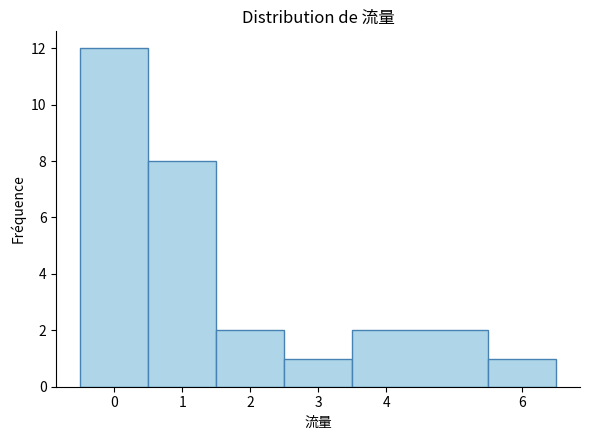

Reading left to right, list every bar in this chart as the range it spans on the x-axis followed by its height. The values are not printed on the chart, so give them approximately, as read against the axis.

-0.5 to 0.5: 12
0.5 to 1.5: 8
1.5 to 2.5: 2
2.5 to 3.5: 1
3.5 to 5.5: 2
5.5 to 6.5: 1